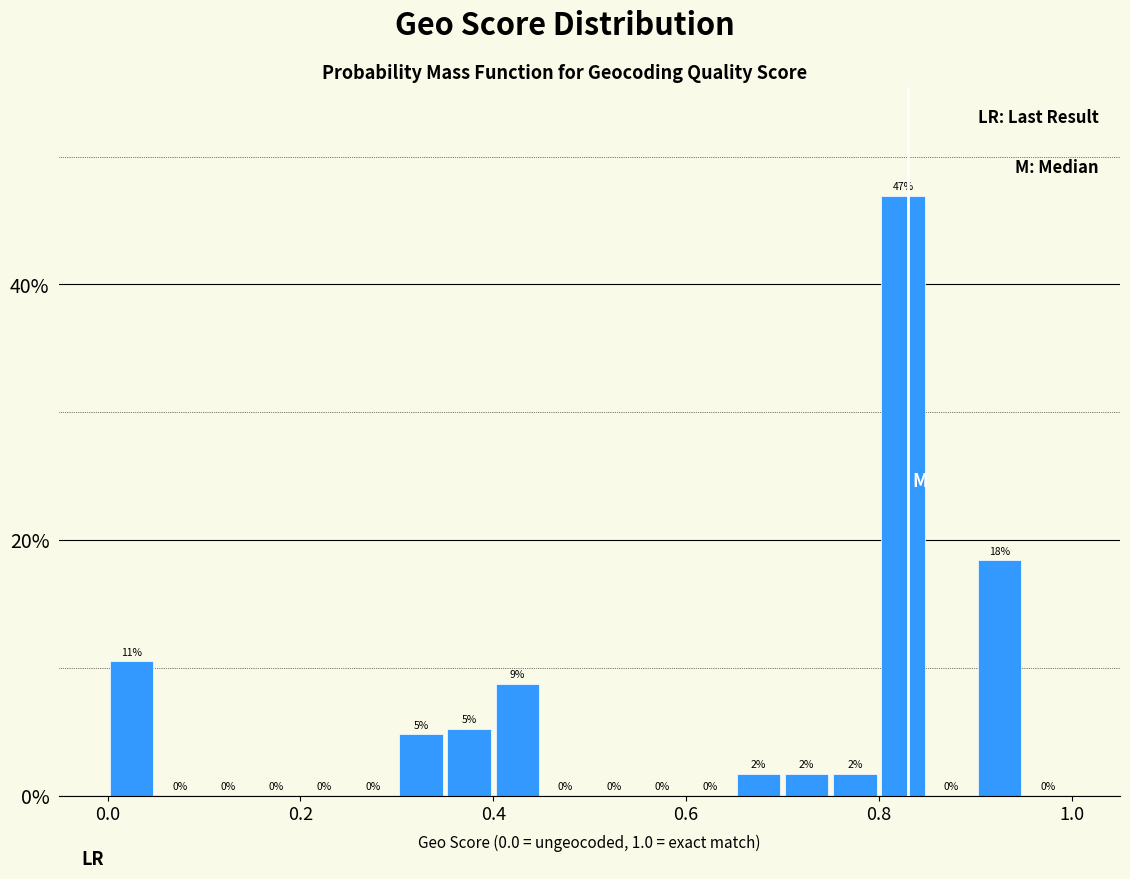

Read against the x-axis, roughly where is the centre of the tallest bar?

0.82